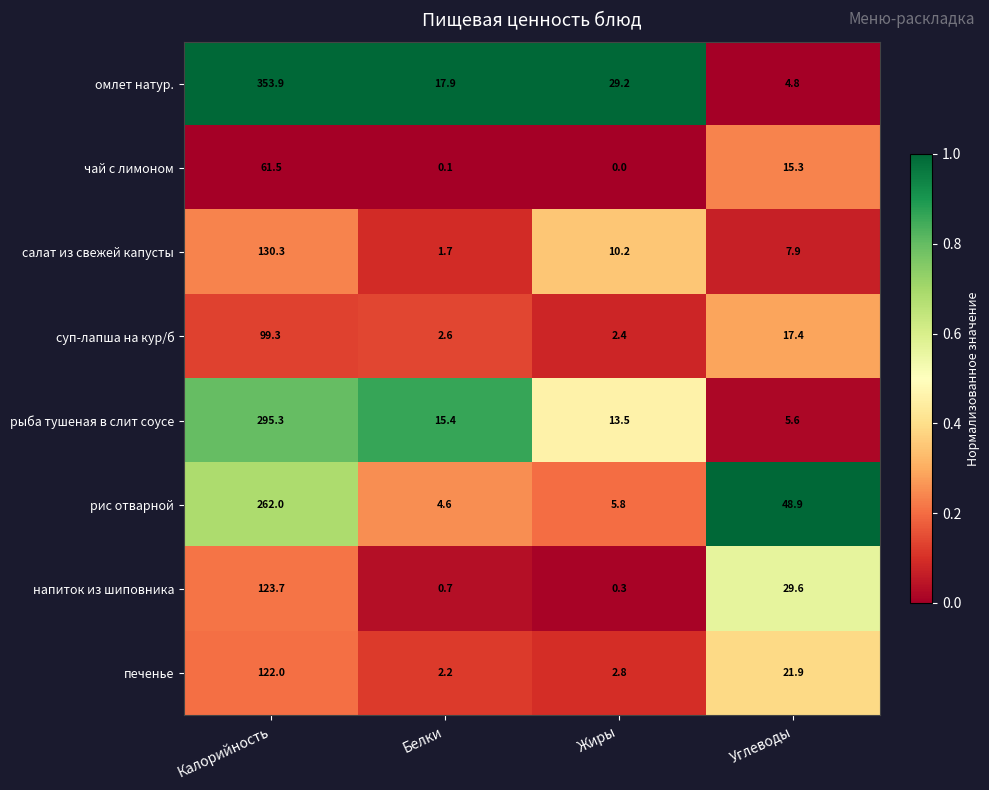

Count the number of data series in this chart.

8